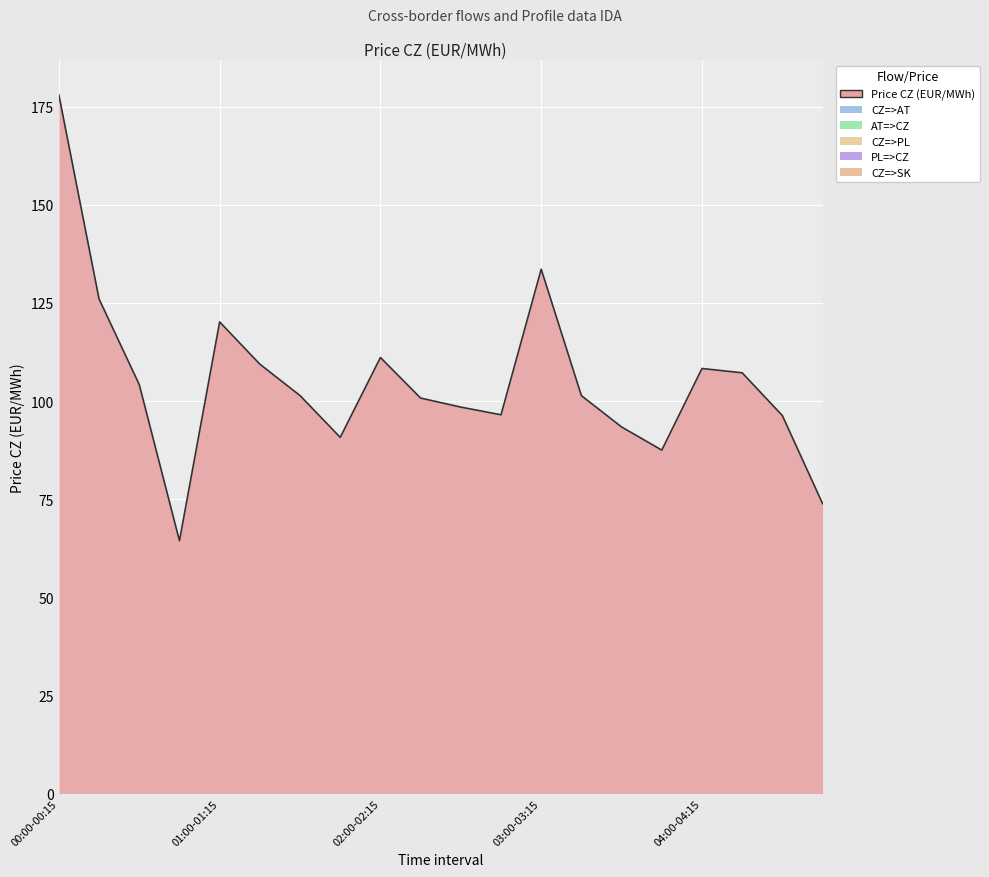

True or false: CZ=>SK and CZ=>PL cross at least once.

False